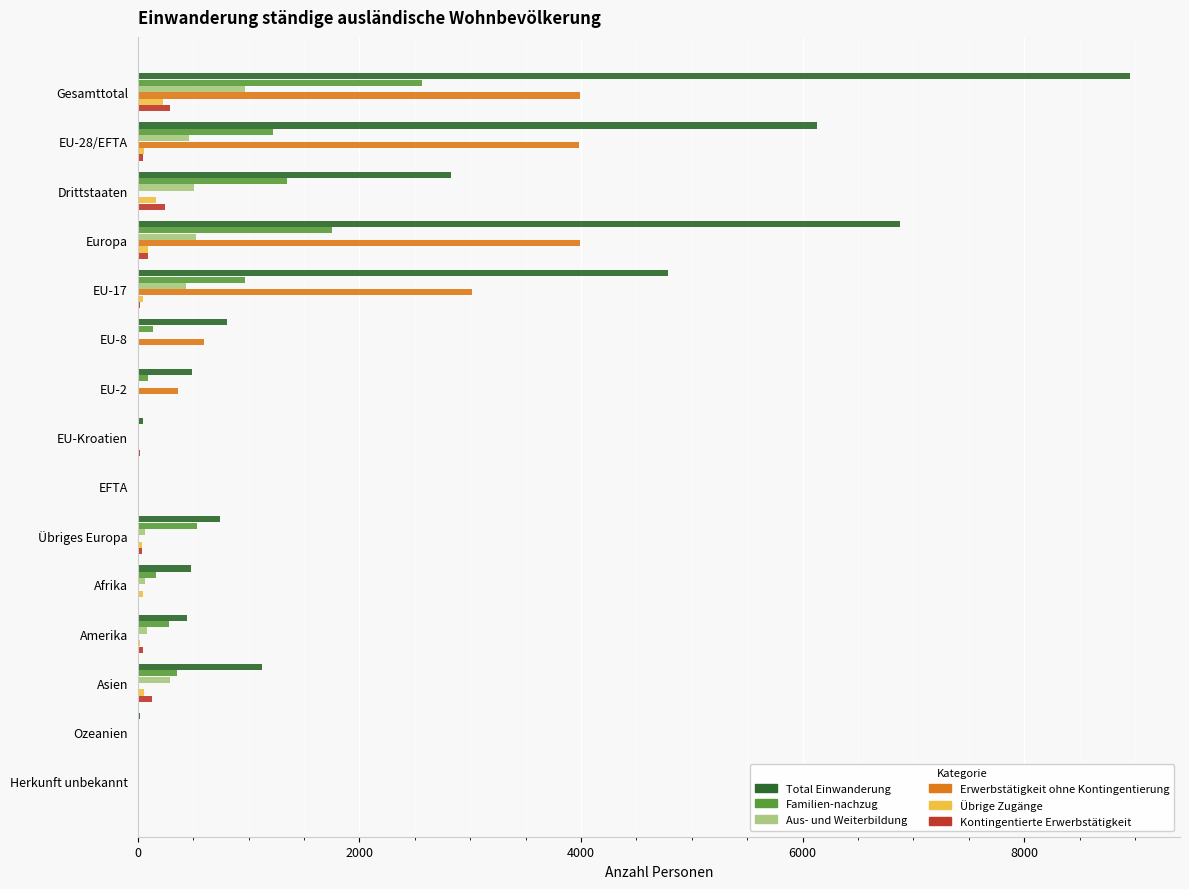

At which label is Erwerbstätigkeit ohne Kontingentierung closest to 1996?

EU-17